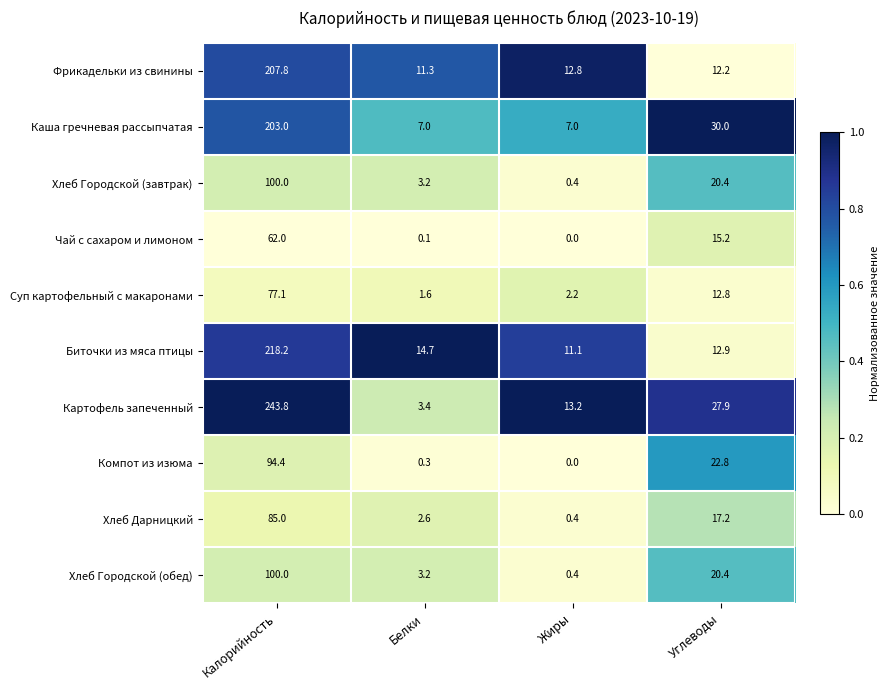

Where does the Хлеб Городской (обед) series first go above 20?

Калорийность